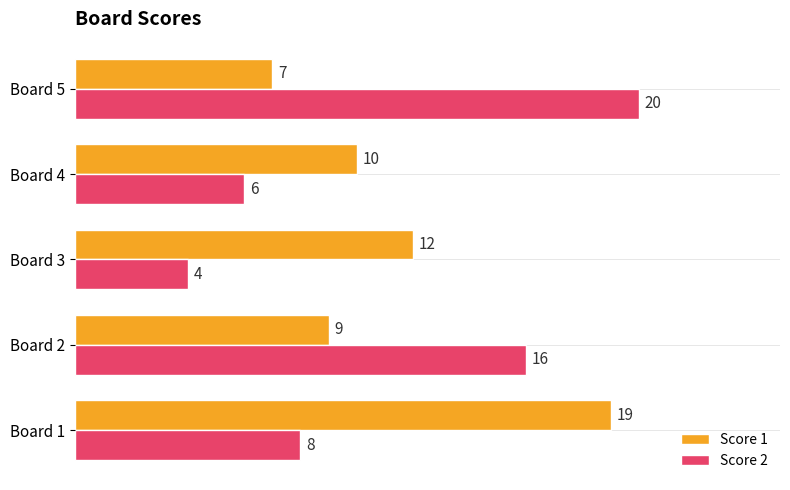

Count the Score 2 values in the range 6 to 16.

3